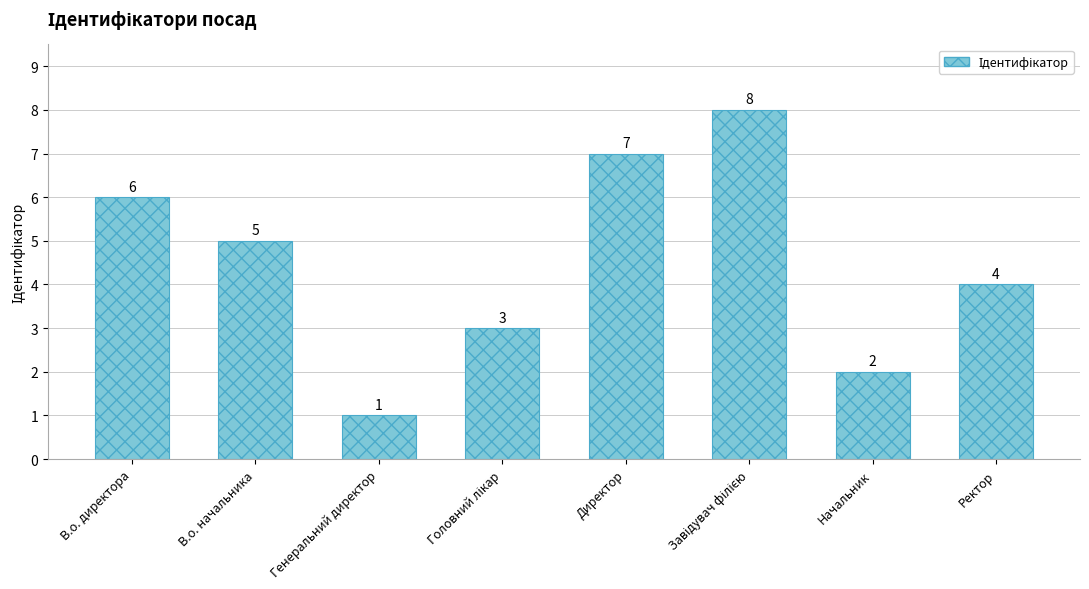

What is the sum of all values?

36